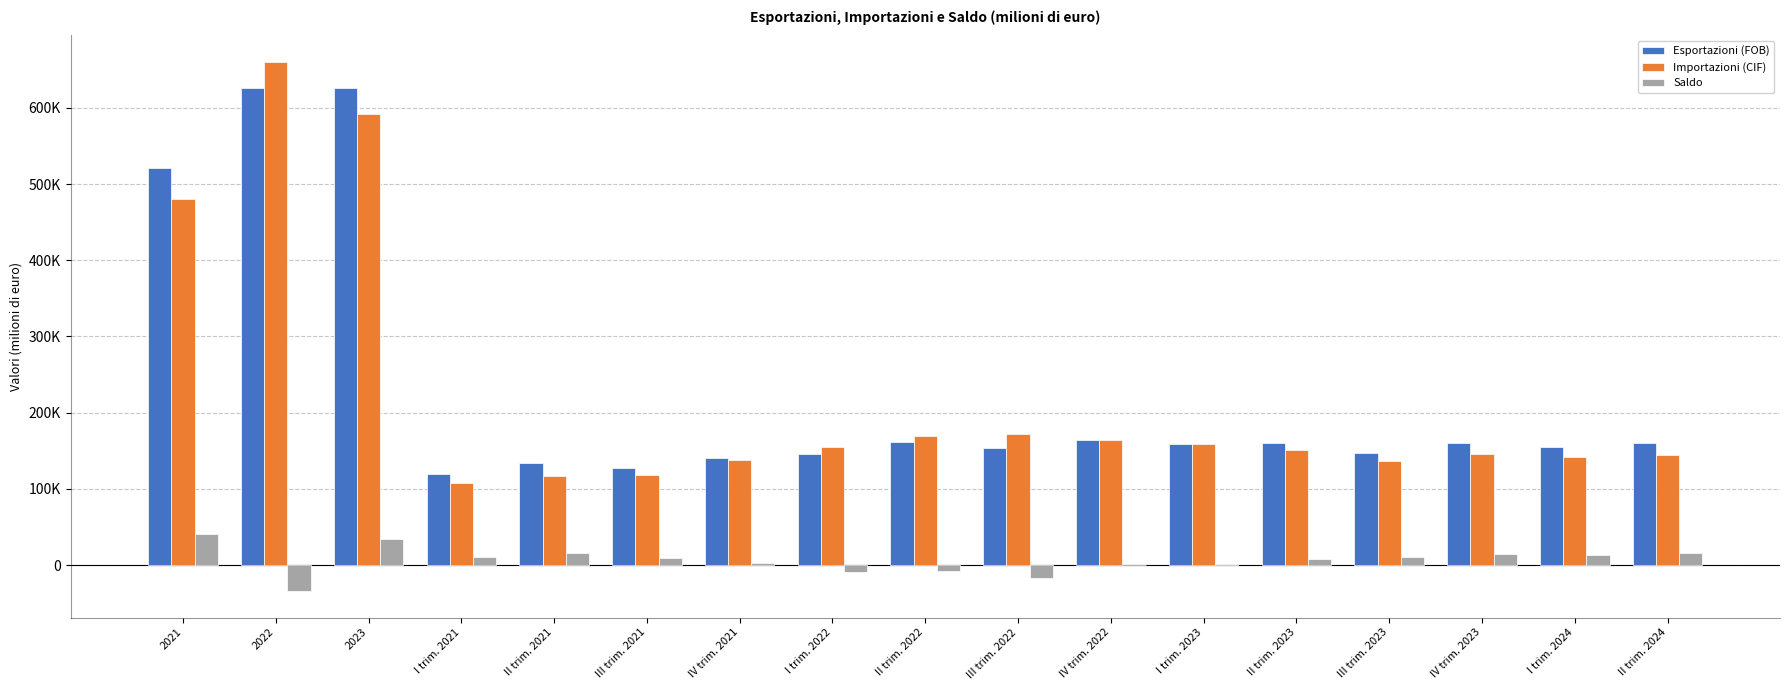

Are the bars grouped side by side (vs. stacked)?

Yes